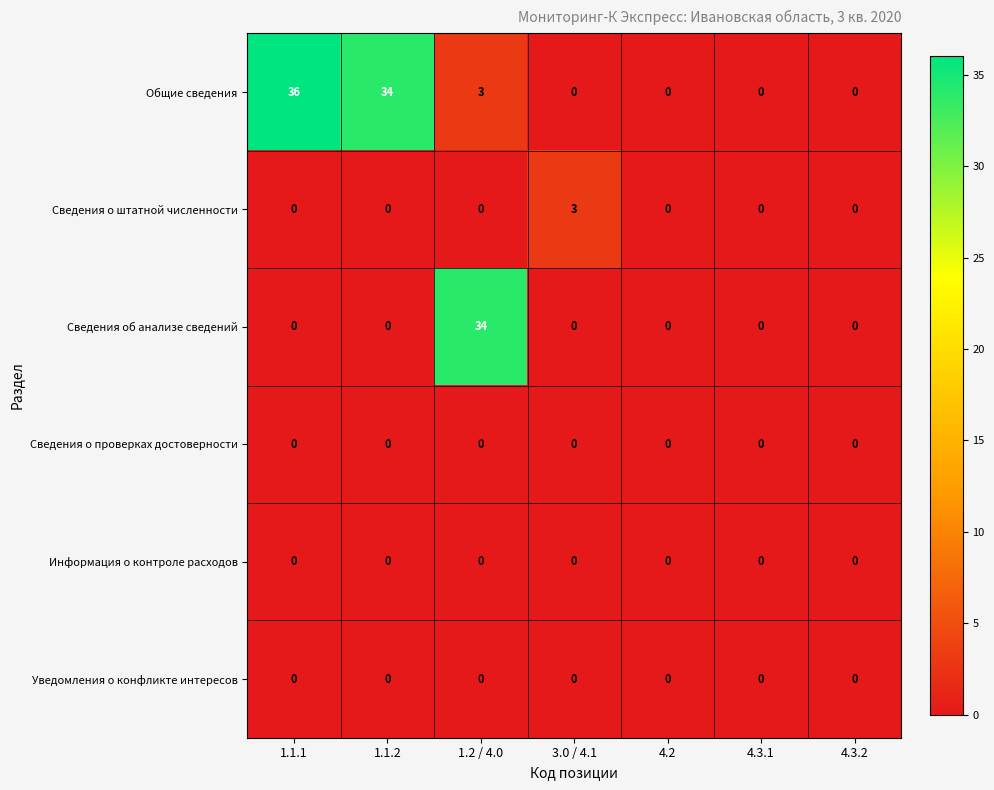

What is the difference between the maximum and minimum values in the Сведения о штатной численности series?

3